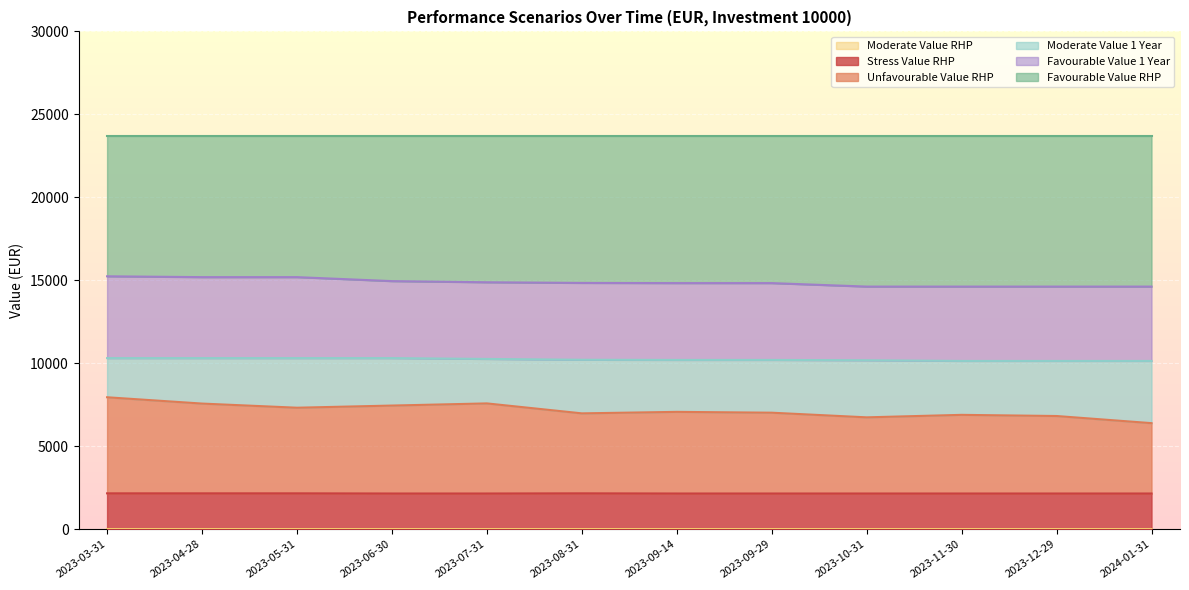

True or false: Moderate Value RHP and Unfavourable Value RHP cross at least once.

False